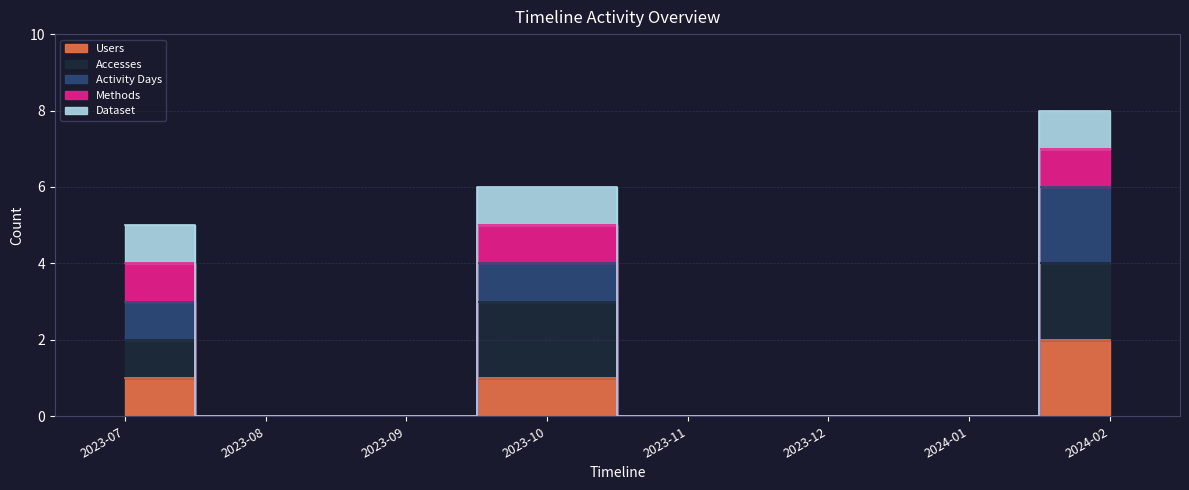

True or false: Activity Days has a value of 2 at 2023-08.

False